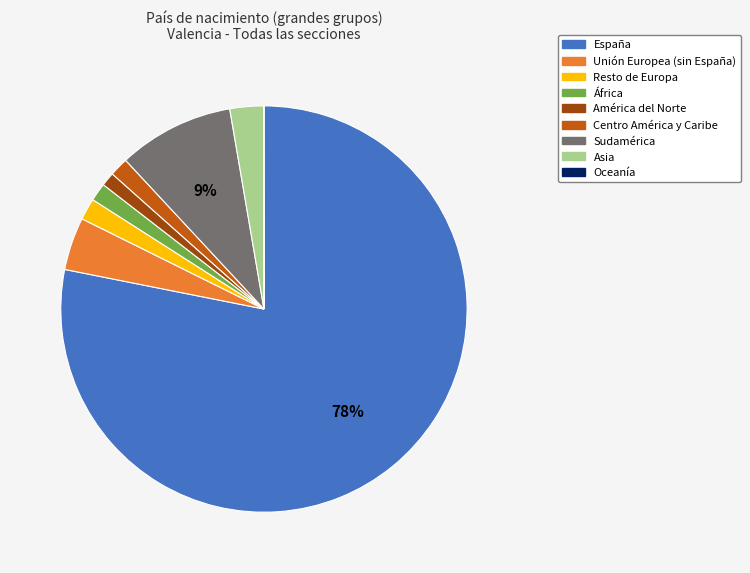

To the nearest percent, what percentage of the pie is Asia?

3%